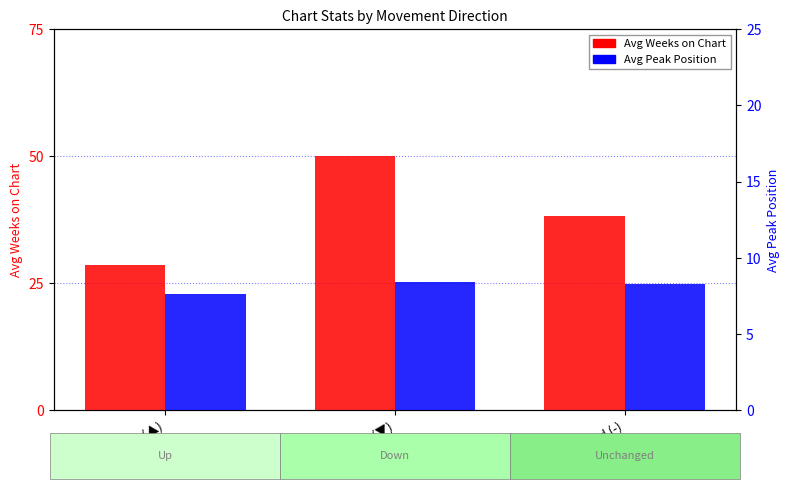

The Avg Peak Position series shows 7.6 at Up (▲). True or false?

True